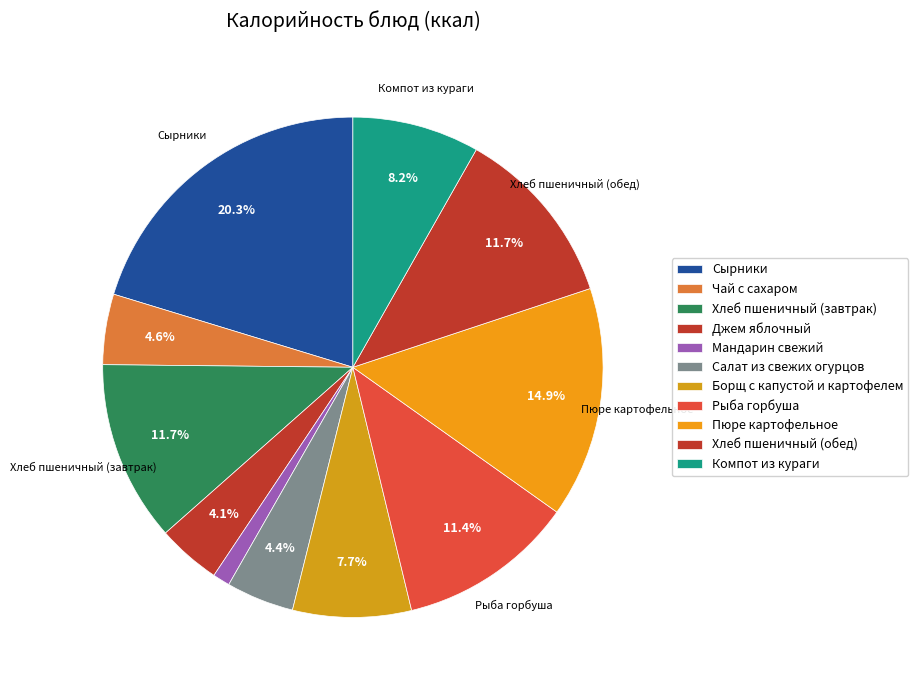

What portion of the pie excludes Джем яблочный?

95.9%